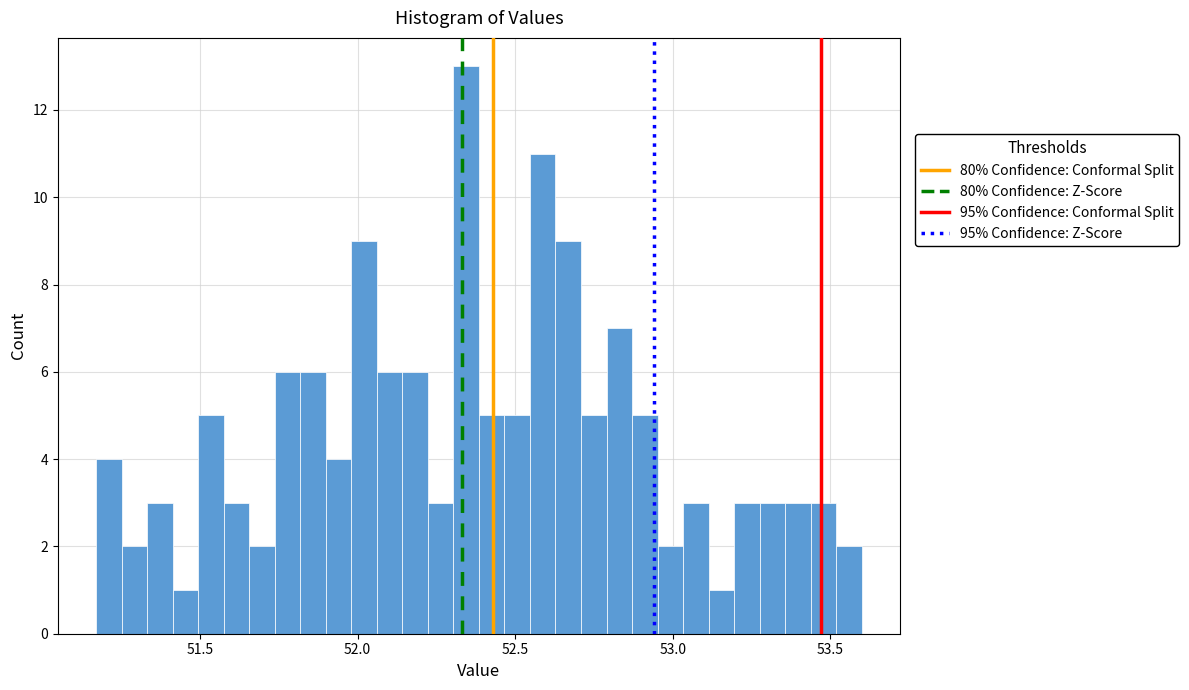

Read against the x-axis, roughly where is the centre of the tallest bar?

52.35